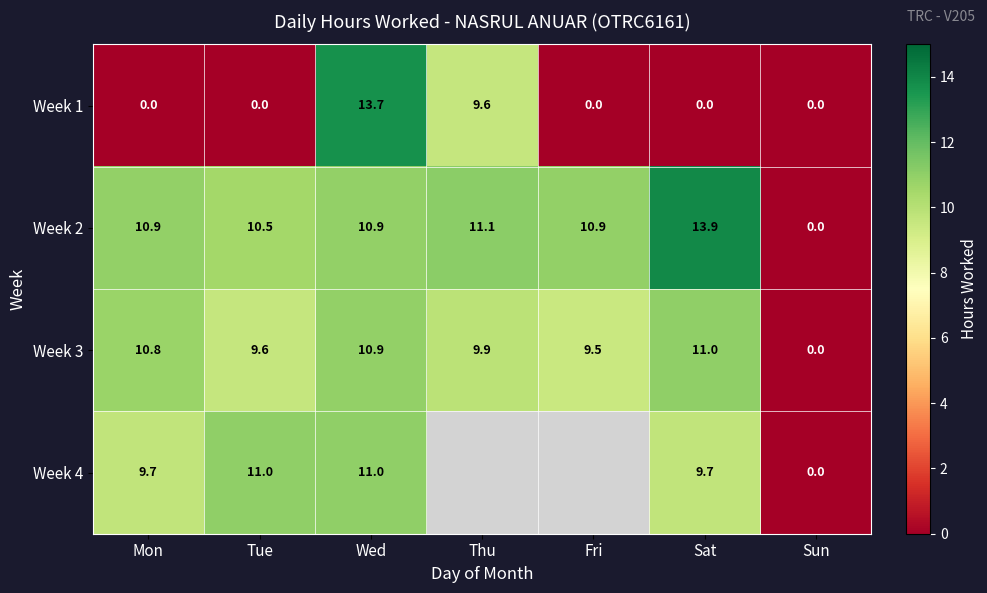

At which label is Week 2 closest to 6?

Tue